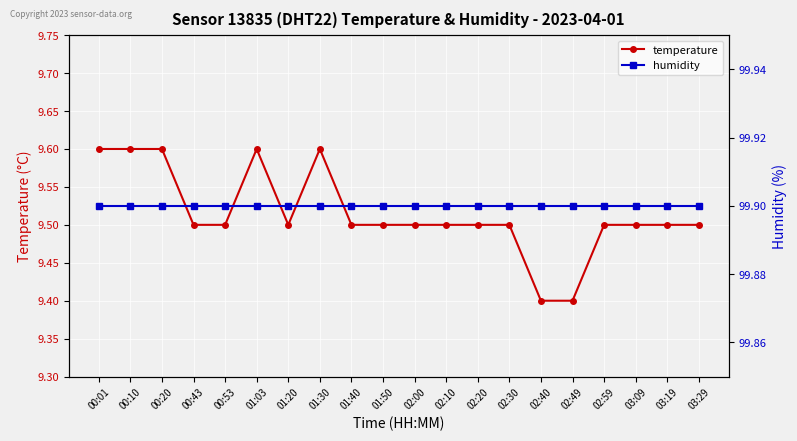

List the series in order of their overall mean, lowest first.

temperature, humidity